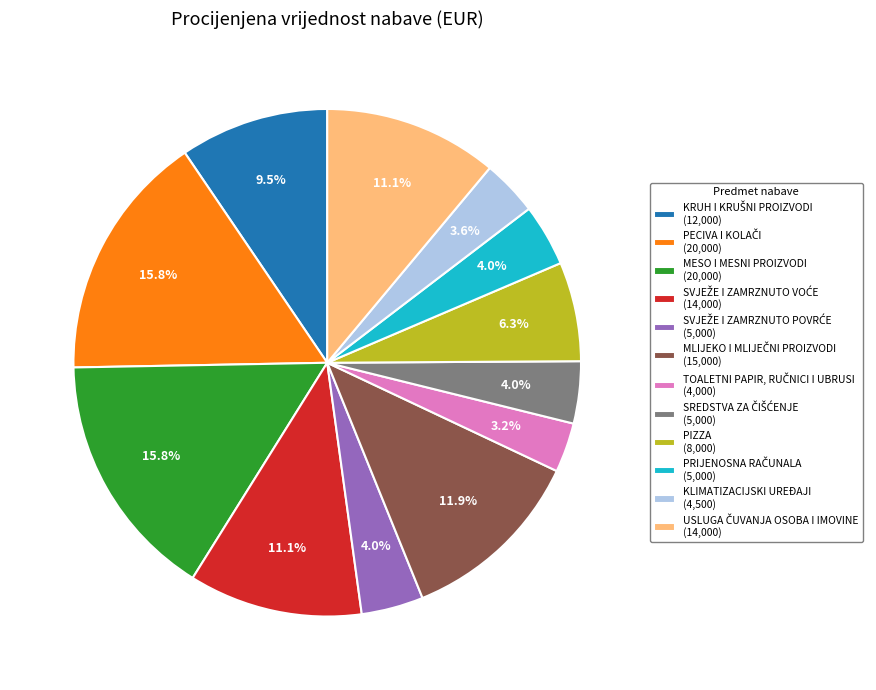

Does any single category account for the majority?

No